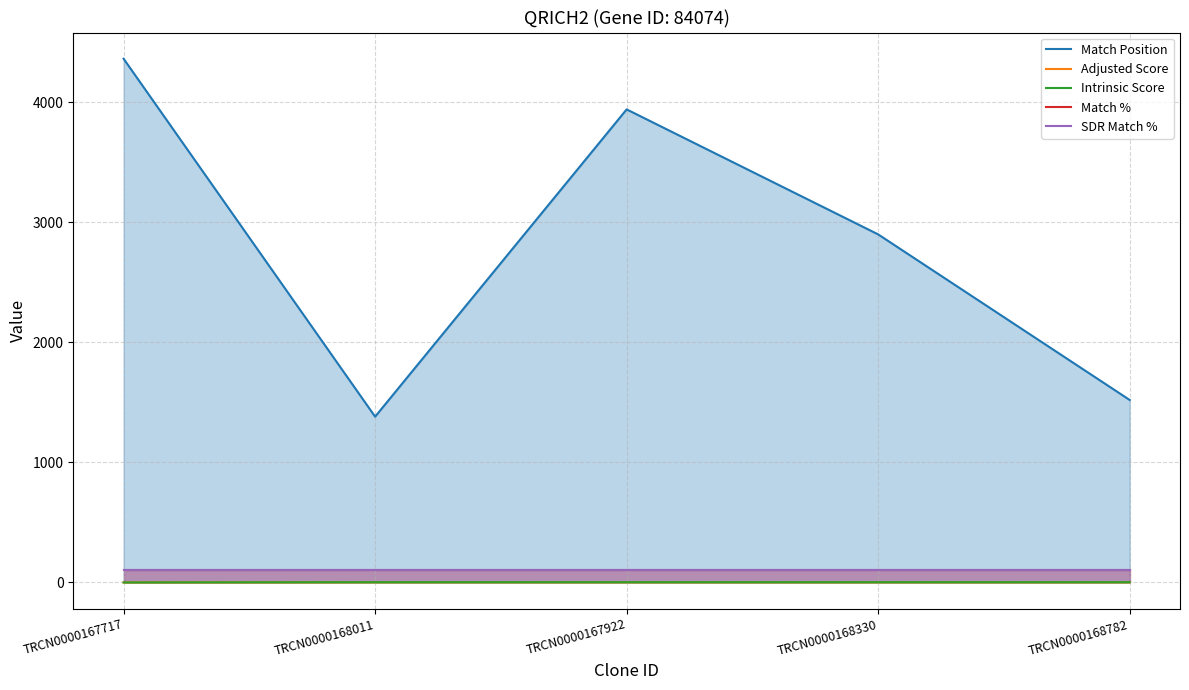

At which label does Adjusted Score first exceed 1?

TRCN0000168011